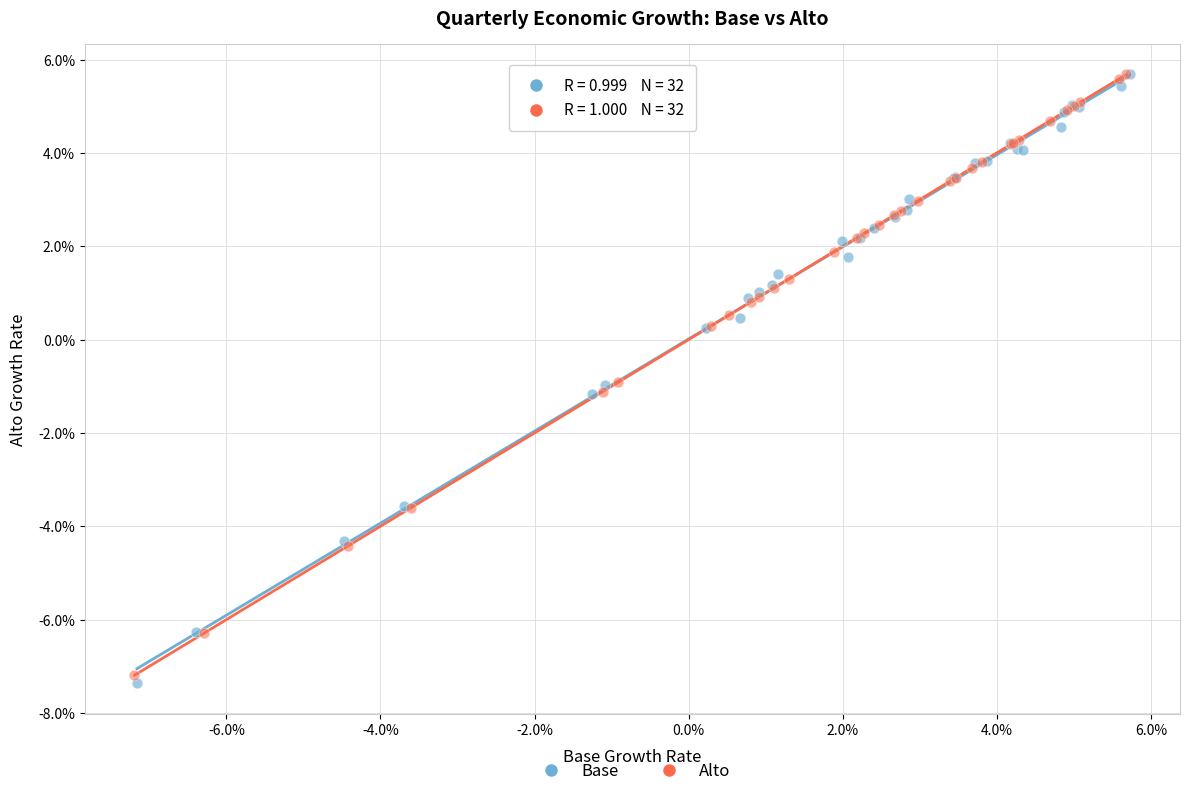

Which series has the widest spread of Y values?

Base